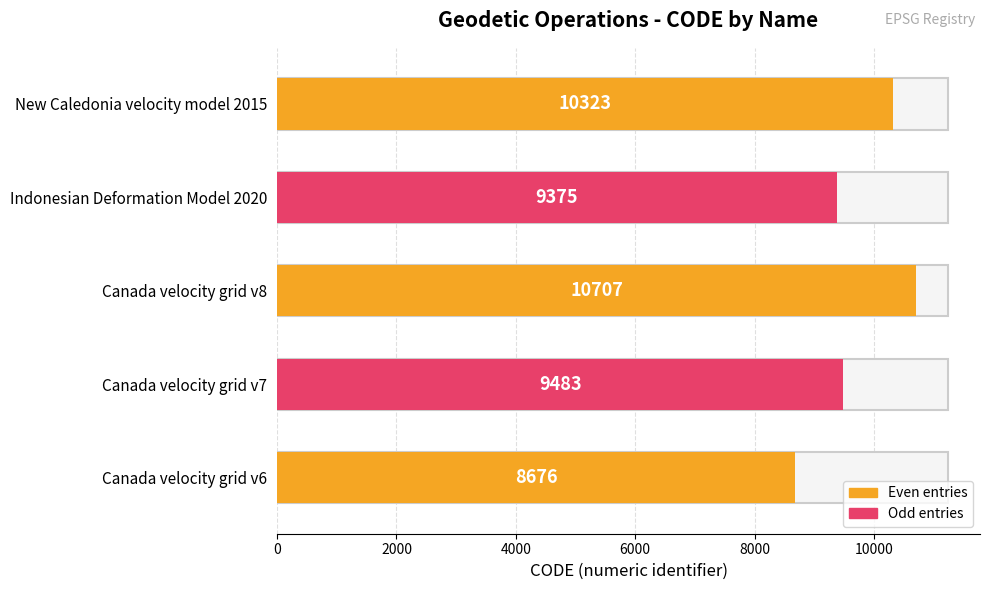

What is the average value?

9713